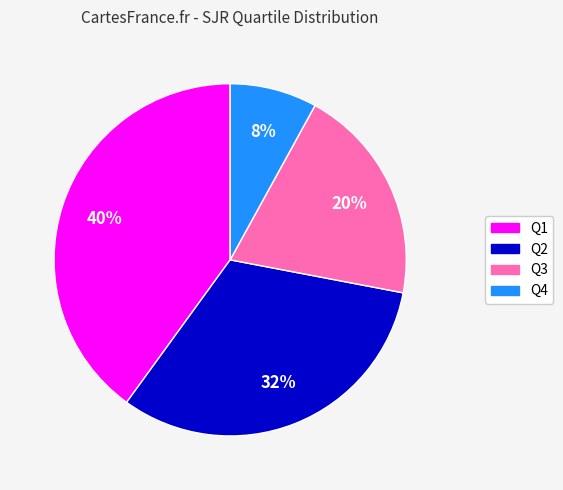

True or false: Q2 accounts for 46% of the total.

False